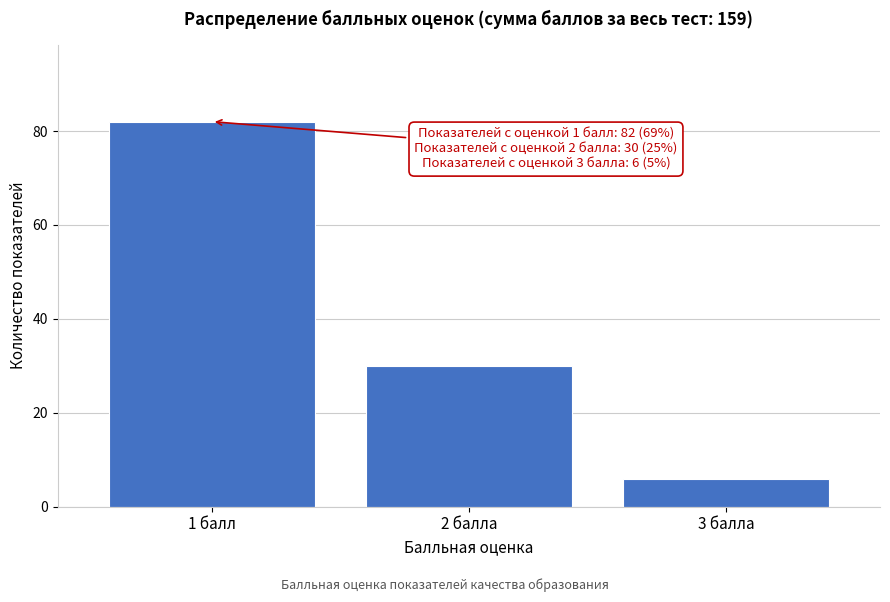

Reading left to right, list all the values displayed in this chart.

82	30	6